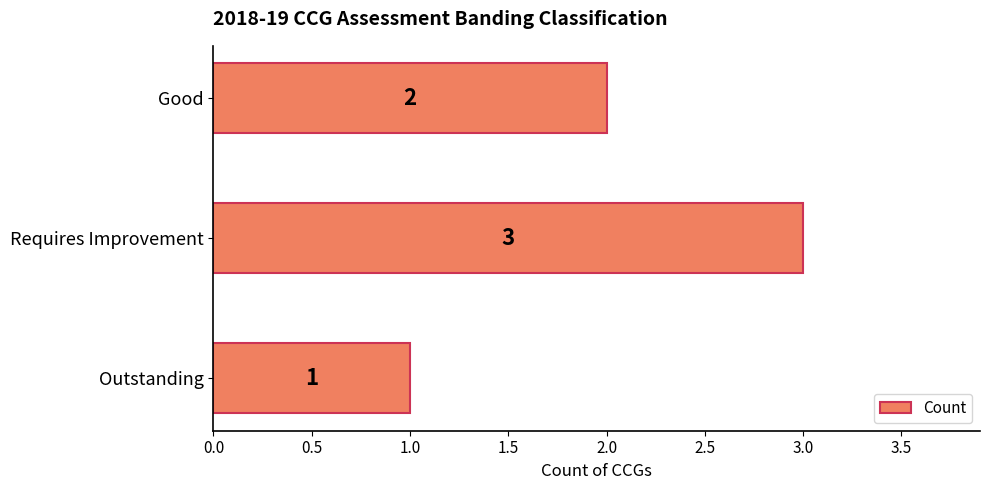

Which category has the highest value across all series?

Requires Improvement